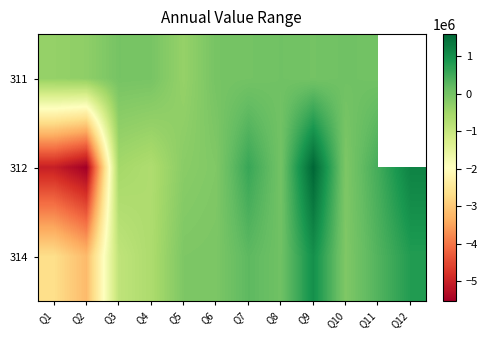

What is the greatest value displayed?

1588085.5